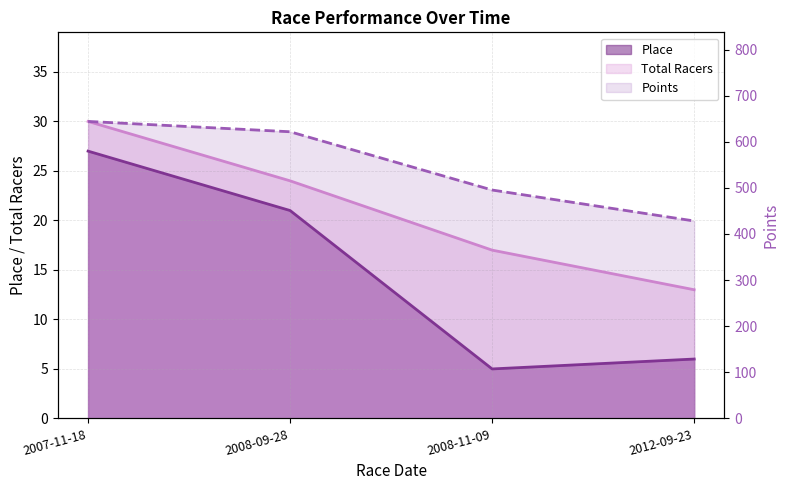

Between 2007-11-18 and 2008-09-28, which series saw the biggest shift?

Points